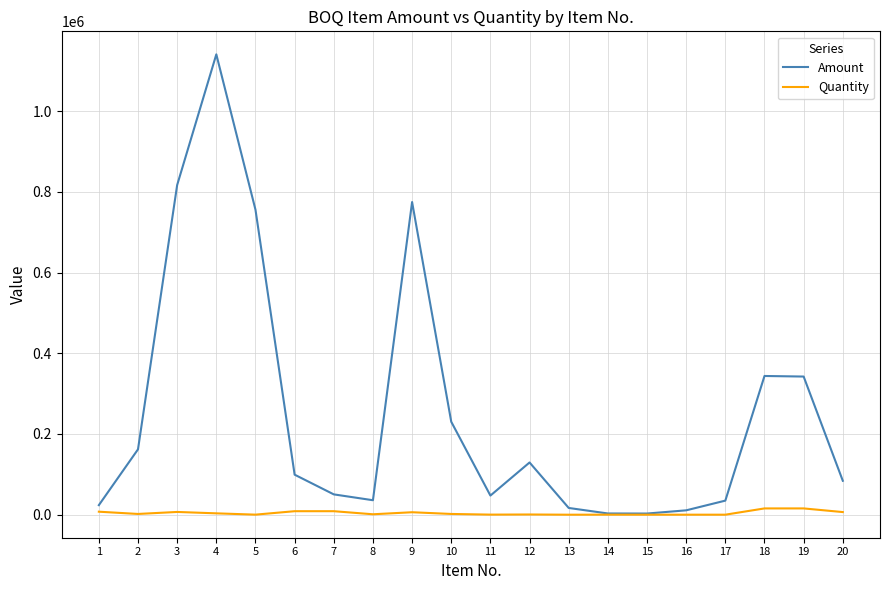

What is the difference between the highest and lowest values at 13?

16714.0